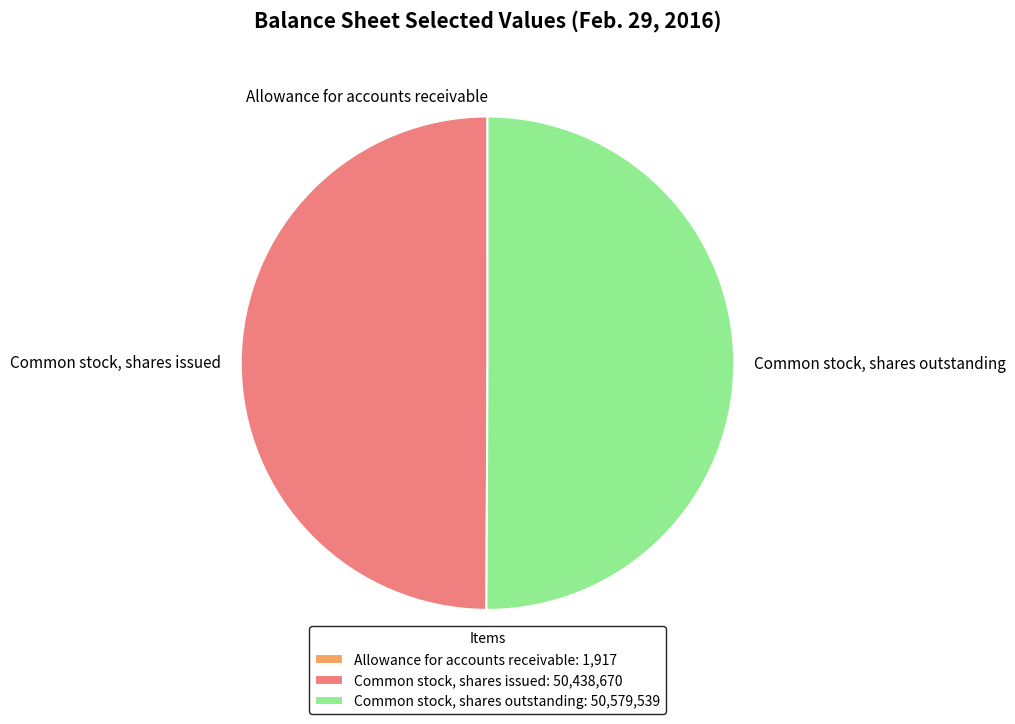

Is the sum of Common stock, shares issued and Common stock, shares outstanding greater than half?

Yes